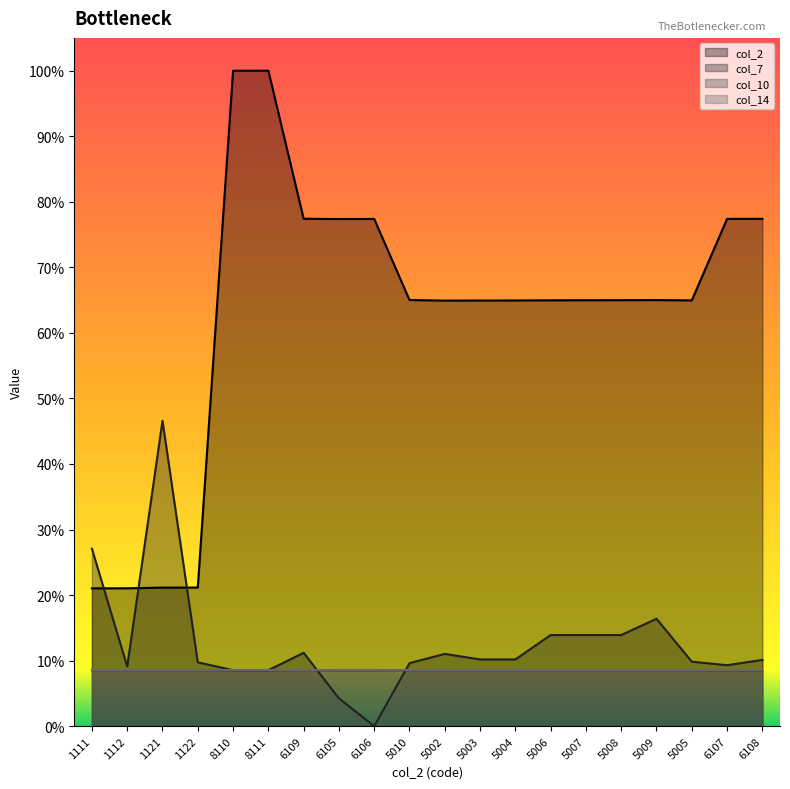

How many categories are shown in the chart?

20